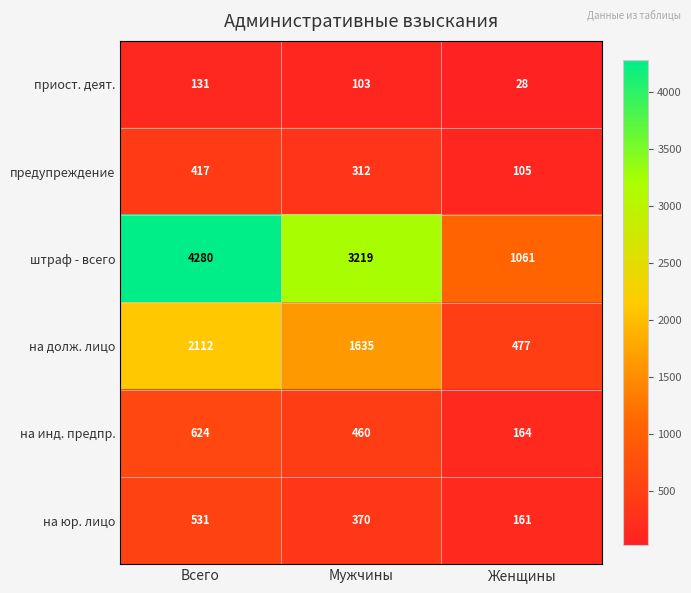

How many data points in на инд. предпр. are less than 460?

1